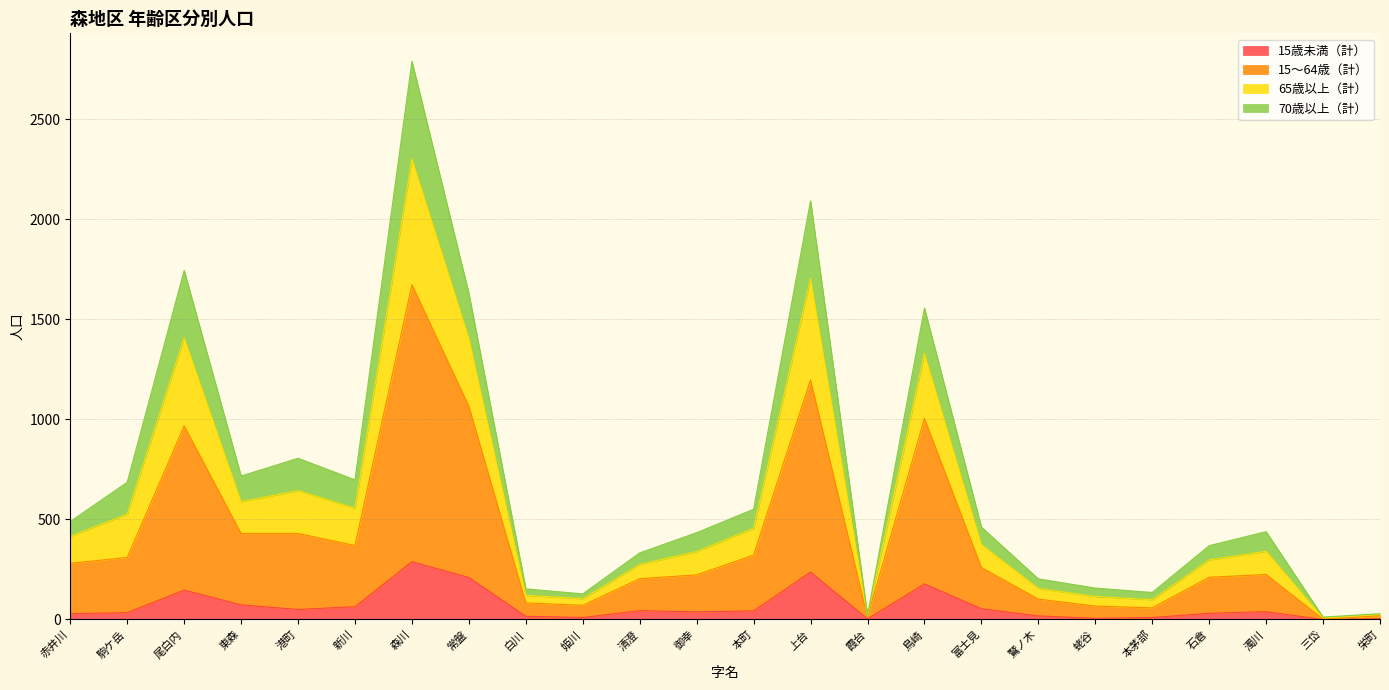

How many interior local valleys does the 65歳以上（計） series have?

6